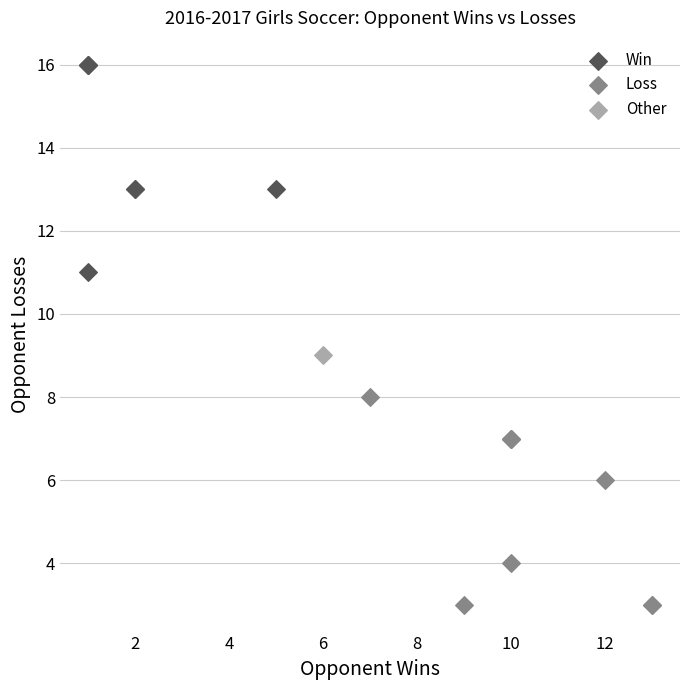

What are all the series names shown in the legend?

Win, Loss, Other